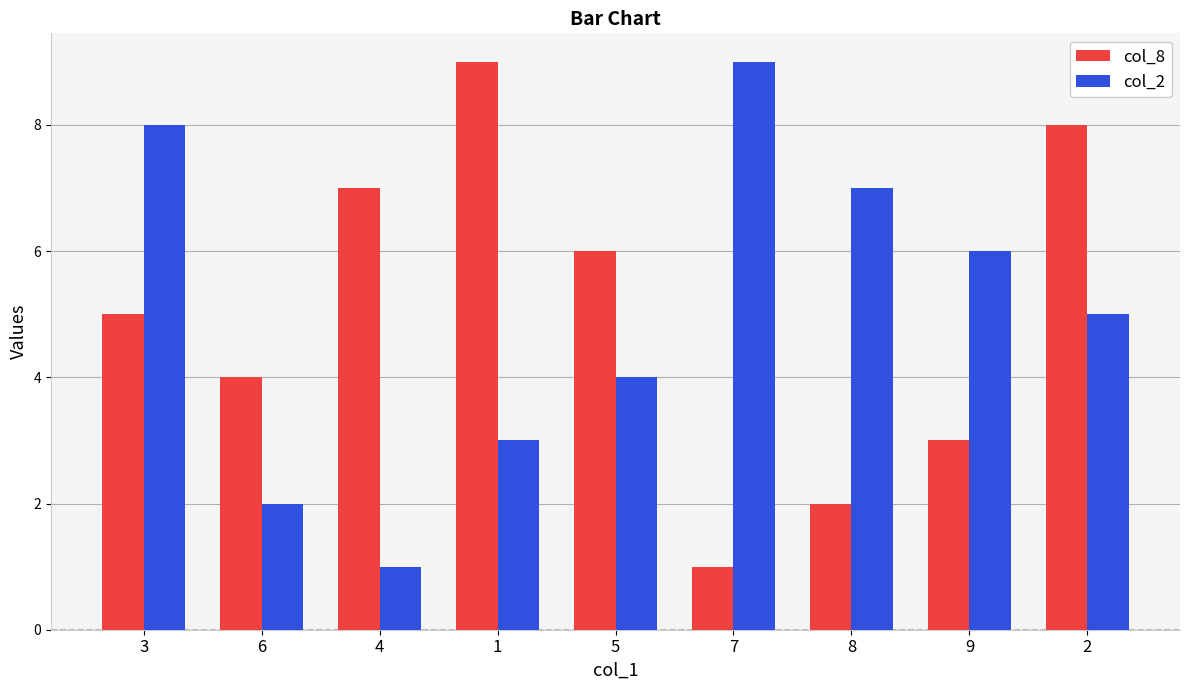

How many data points does each series have?

9